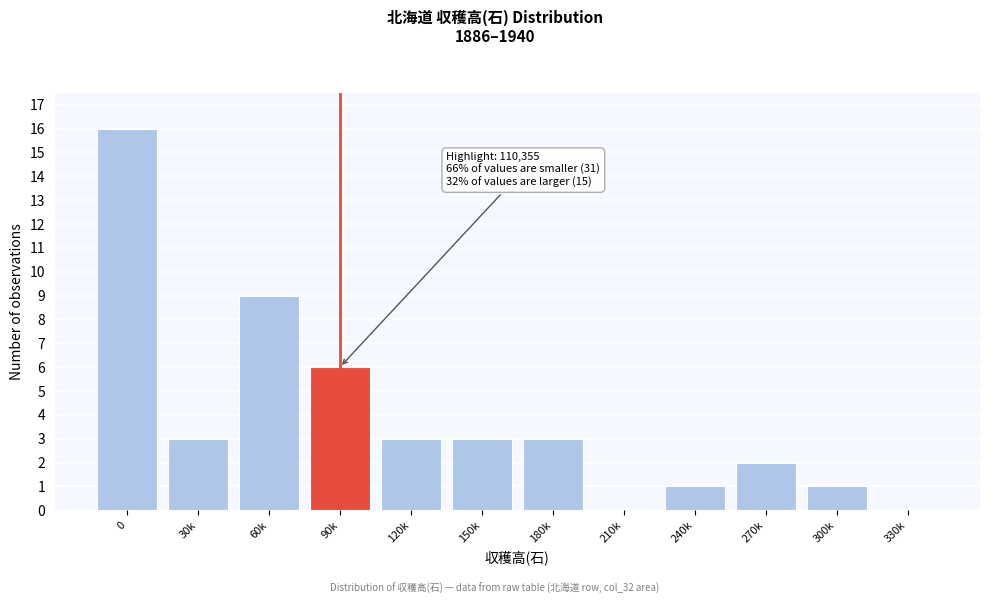

Reading left to right, what are all the values shown in this chart?

0=16	30k=3	60k=9	90k=6	120k=3	150k=3	180k=3	210k=0	240k=1	270k=2	300k=1	330k=0